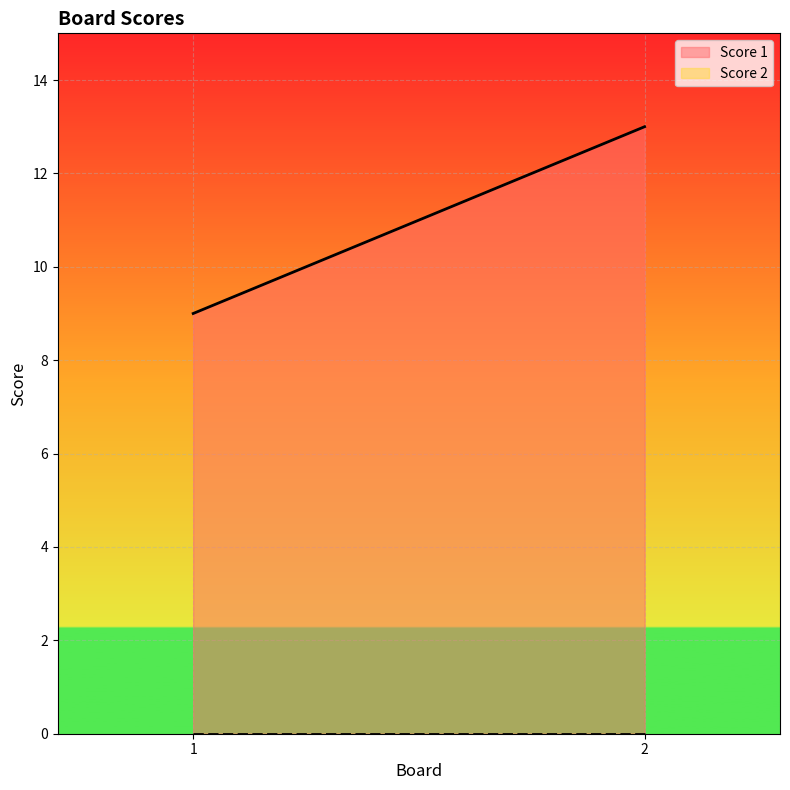

True or false: Score 1 has a value of 13 at 2.

True